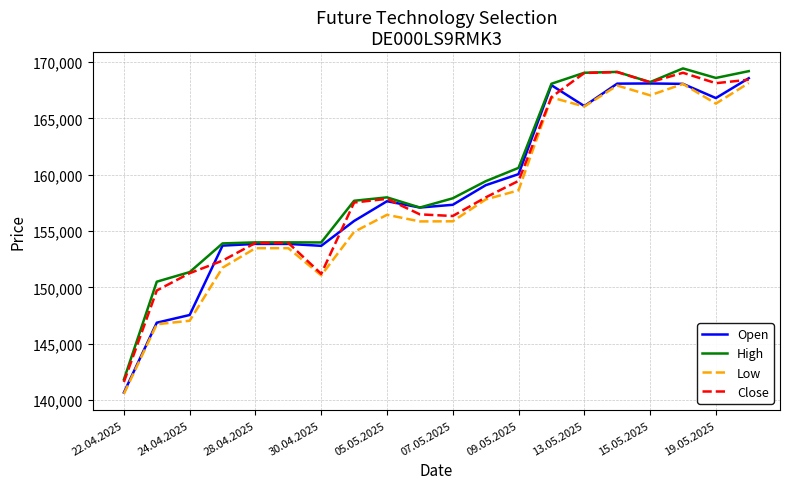

Does the chart display data point markers on the line(s)?

No